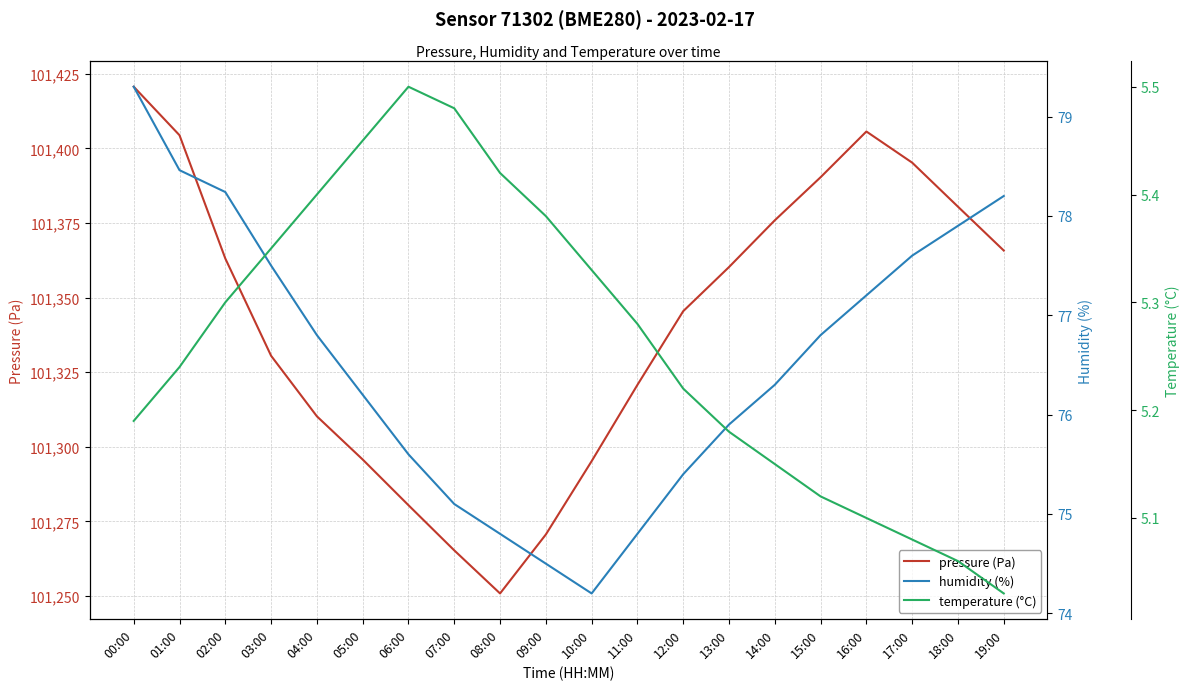

True or false: humidity (%) has more than 0 points higher than both neighbors.

False